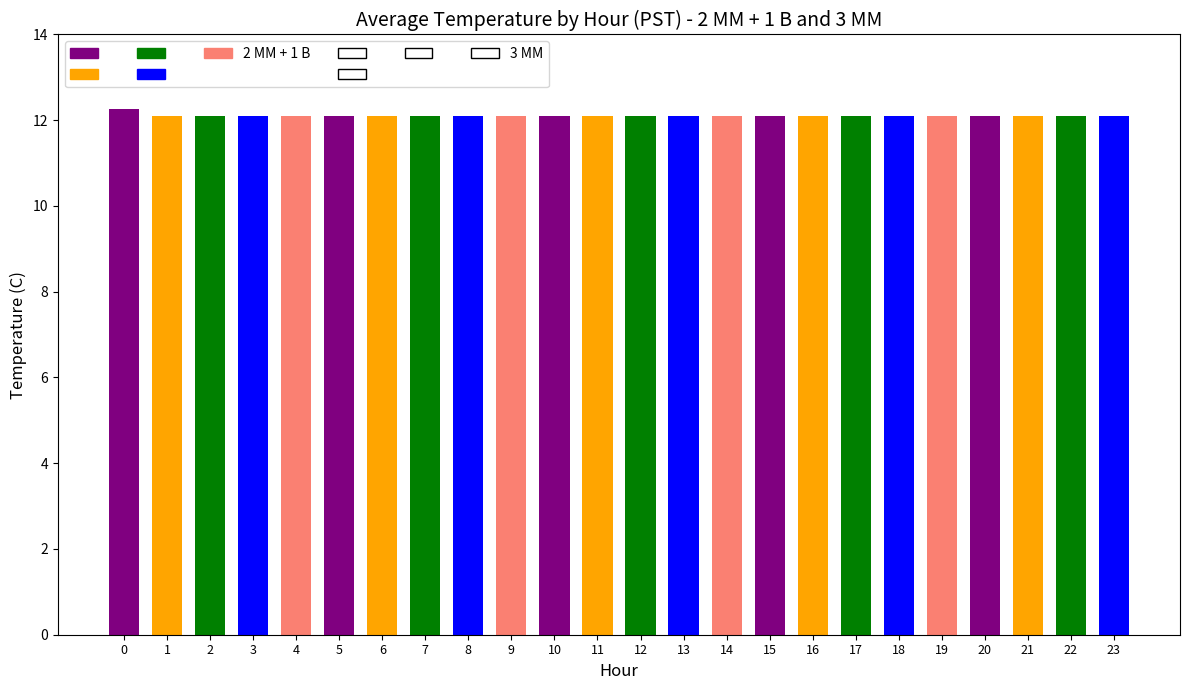

What is the ratio of the value at 3 to the value at 19?

1.0